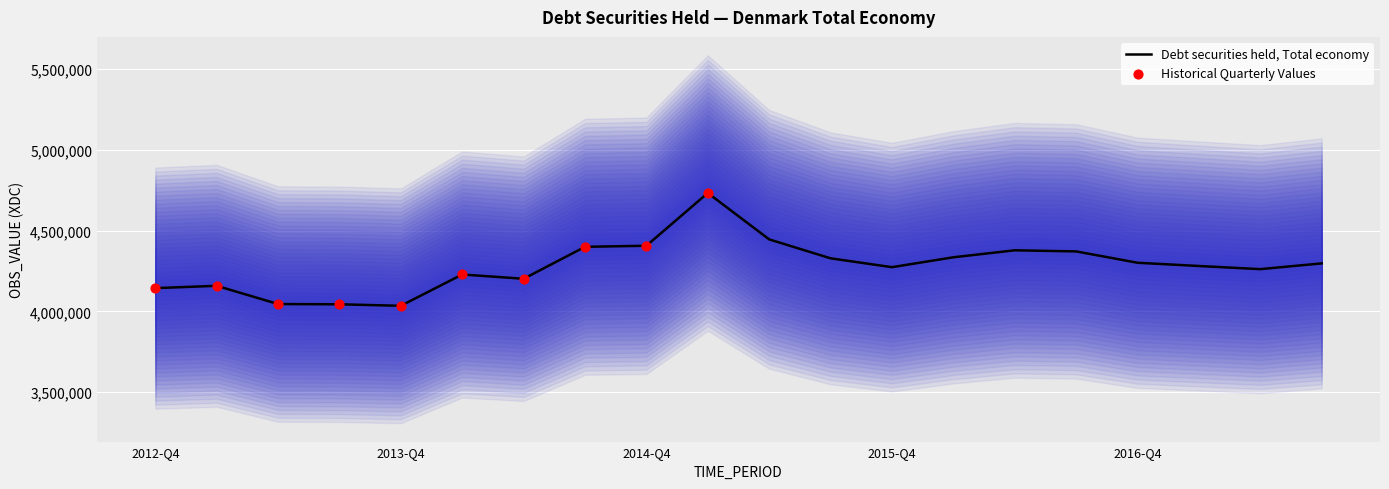

What is the ratio of the value at 2012-Q4 to the value at 2017-Q3?

1.0